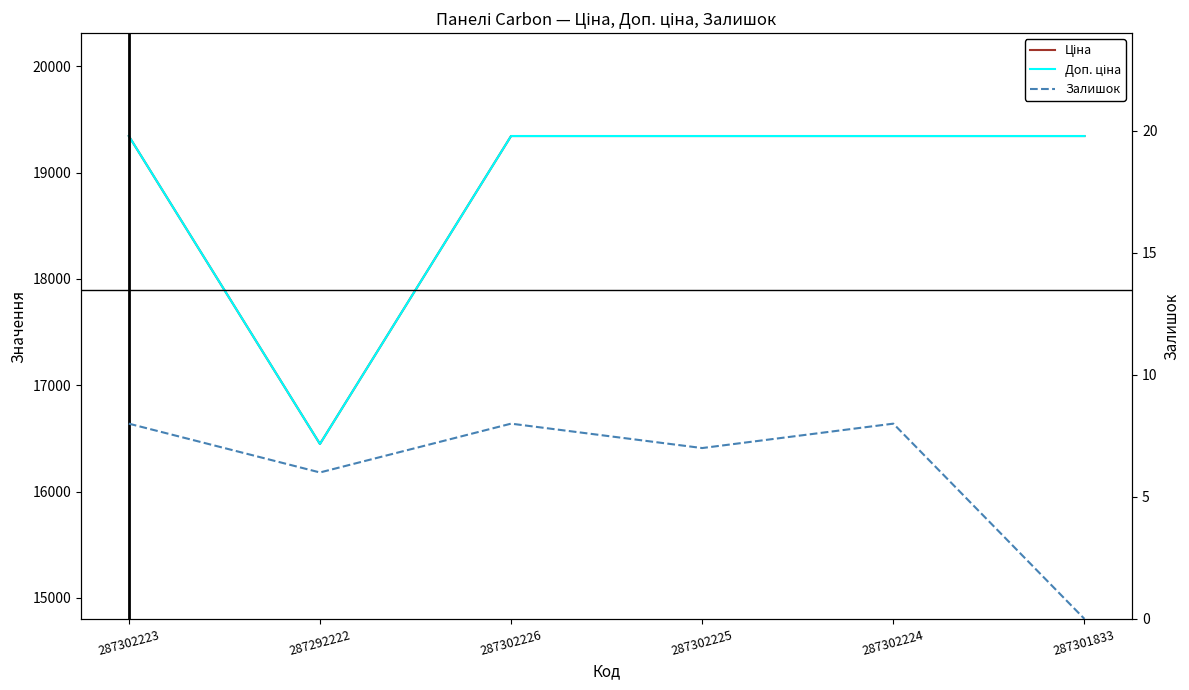

How many categories are shown in the chart?

6